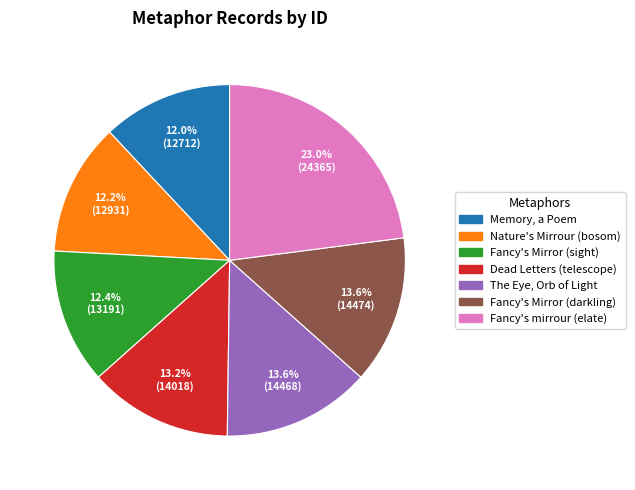

Is there a majority slice in this chart?

No